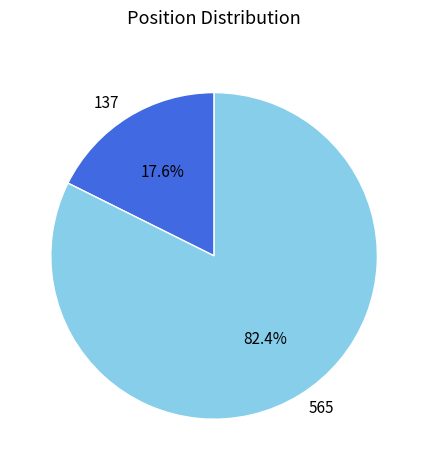

Does 137 account for over 50% of the chart?

No